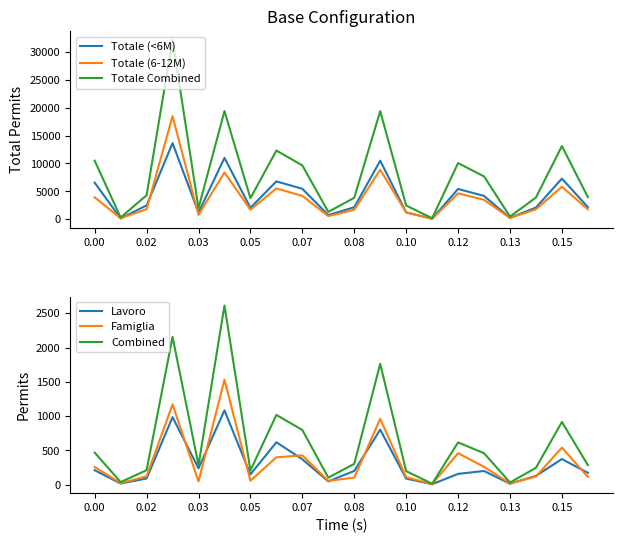

True or false: Totale (6-12M) and Lavoro intersect in this chart.

False